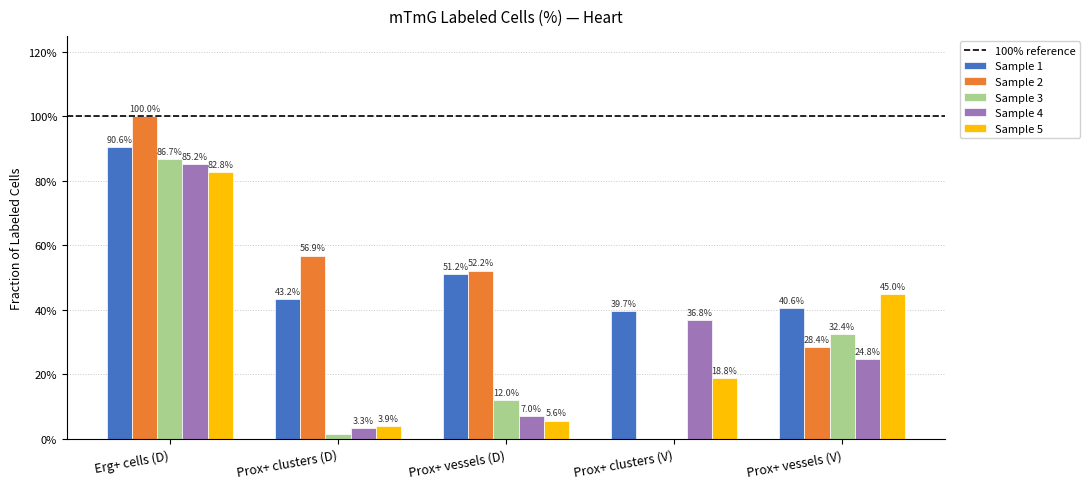

Are the bars grouped side by side (vs. stacked)?

Yes